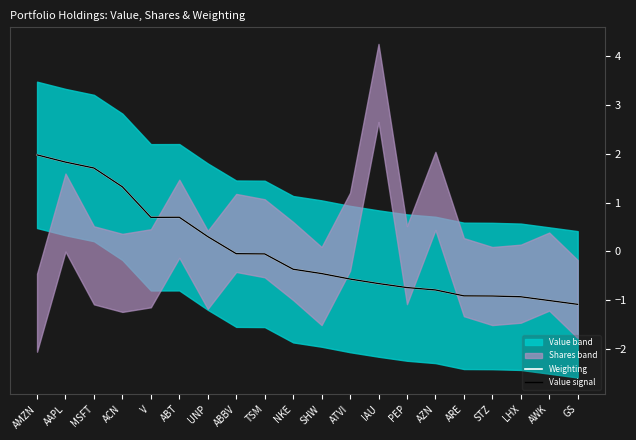

What position from the left is MSFT?

3